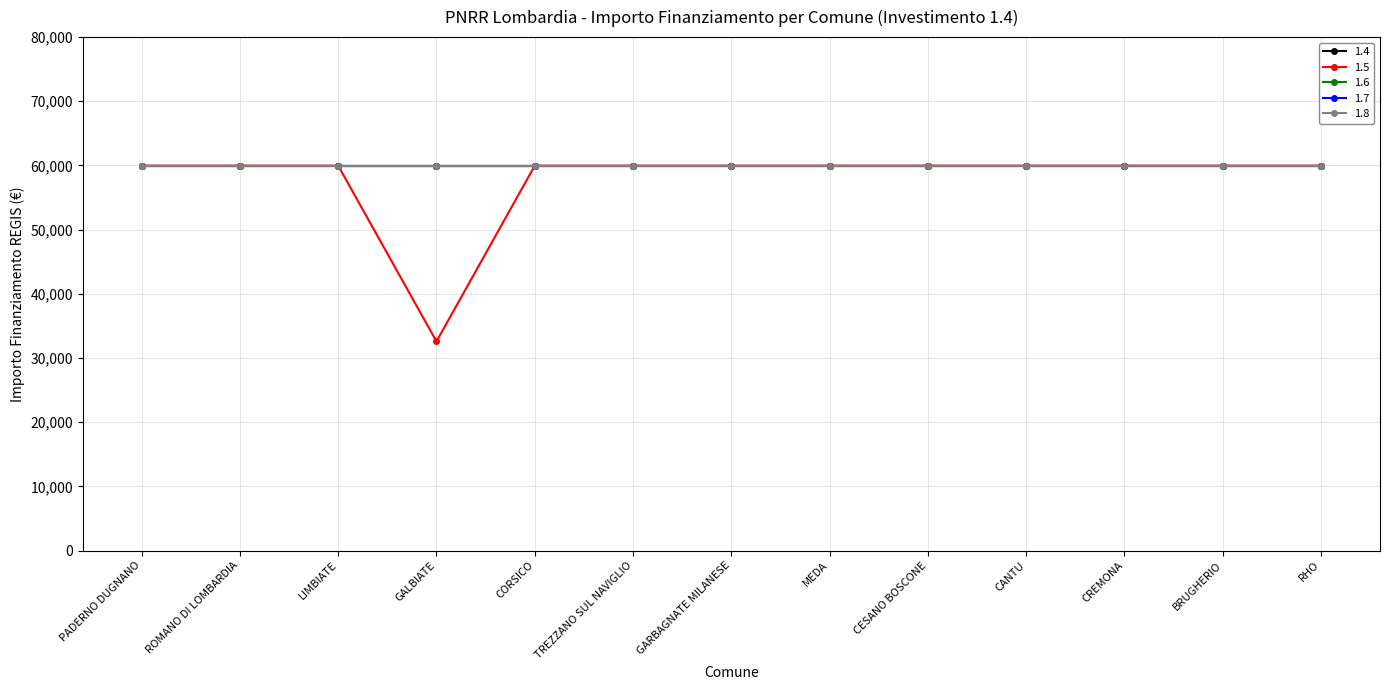

Is this an area chart (filled region under the line)?

No